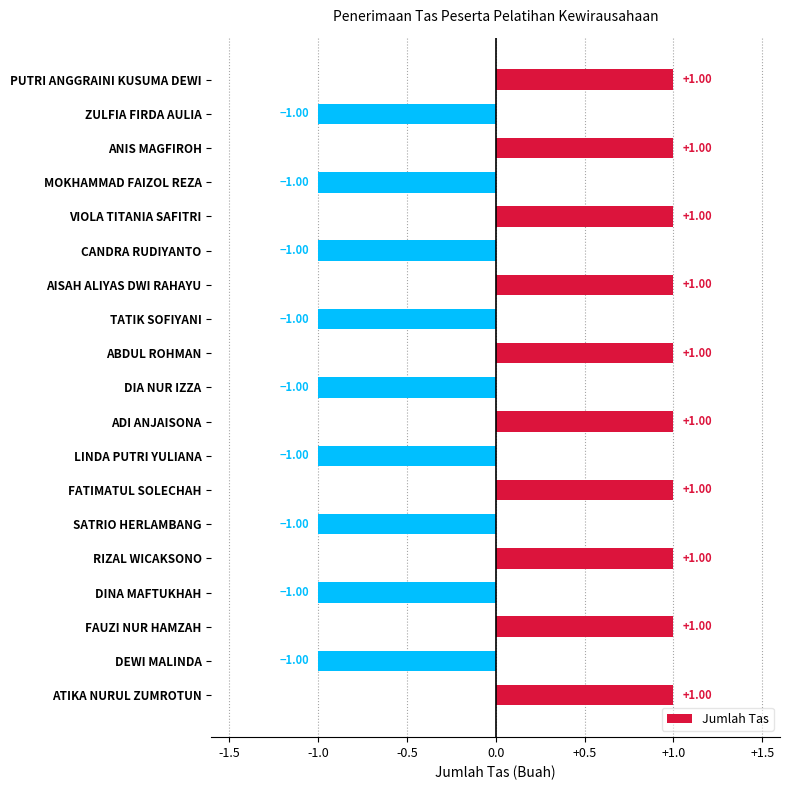

What is the change in value from ZULFIA FIRDA AULIA to RIZAL WICAKSONO?

+2